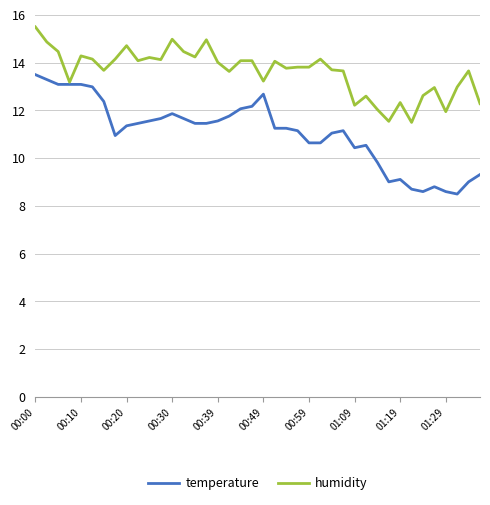

Which series has the largest range (max minus min)?

temperature